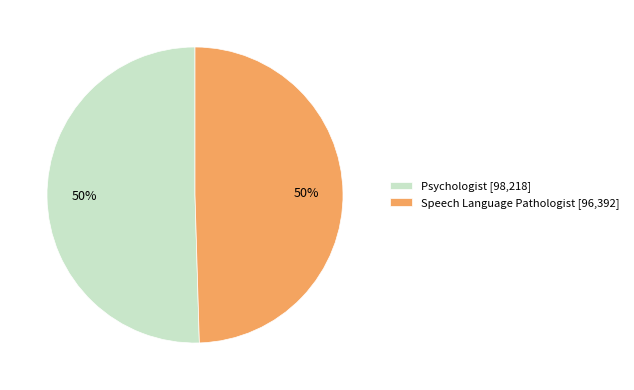

Count the number of slices in the pie.

2